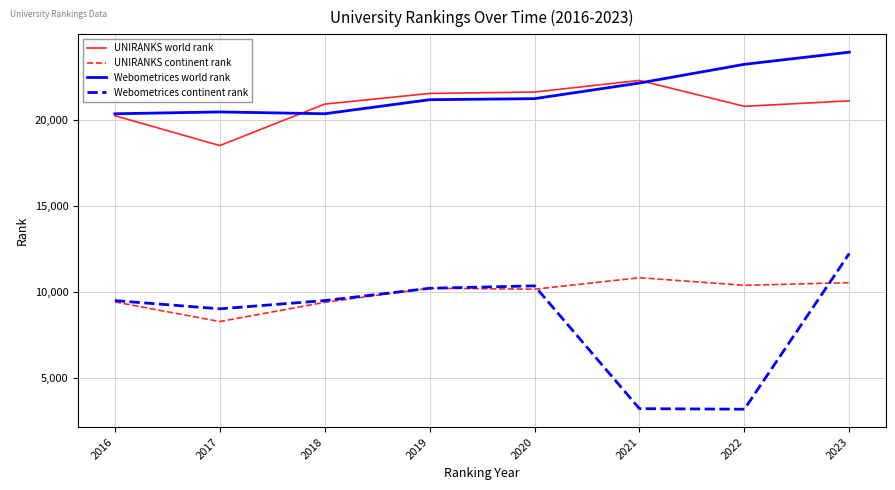

What is the spread (max minus min) of values at 2020?

11469